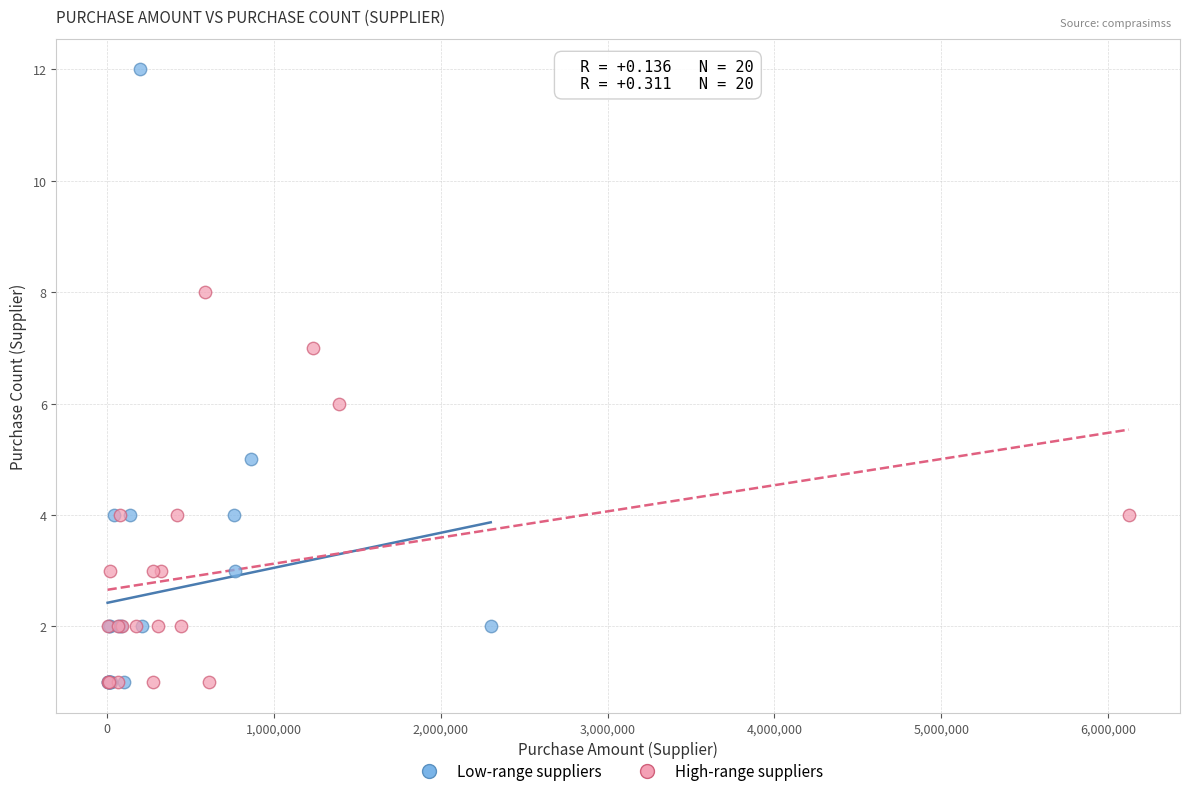

What are all the series names shown in the legend?

Low-range suppliers, High-range suppliers